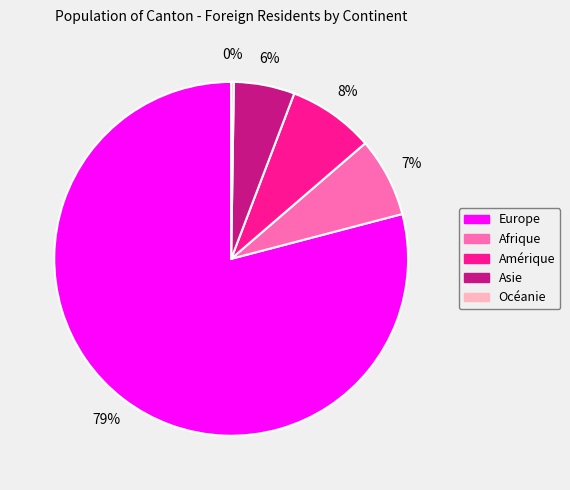

Which slice is the largest?

Europe